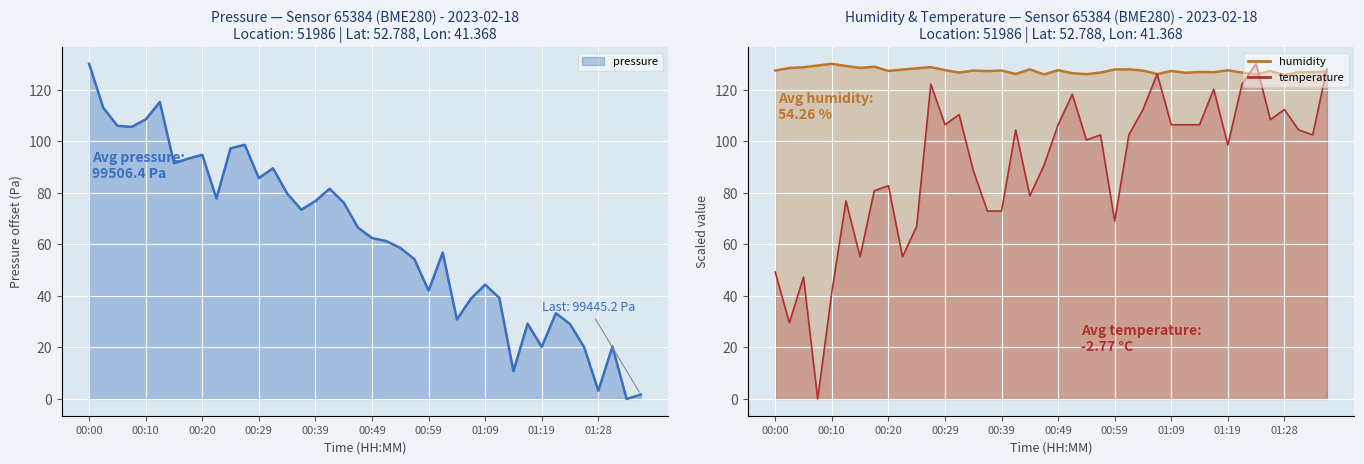

At which label does pressure reach its minimum?

01:33